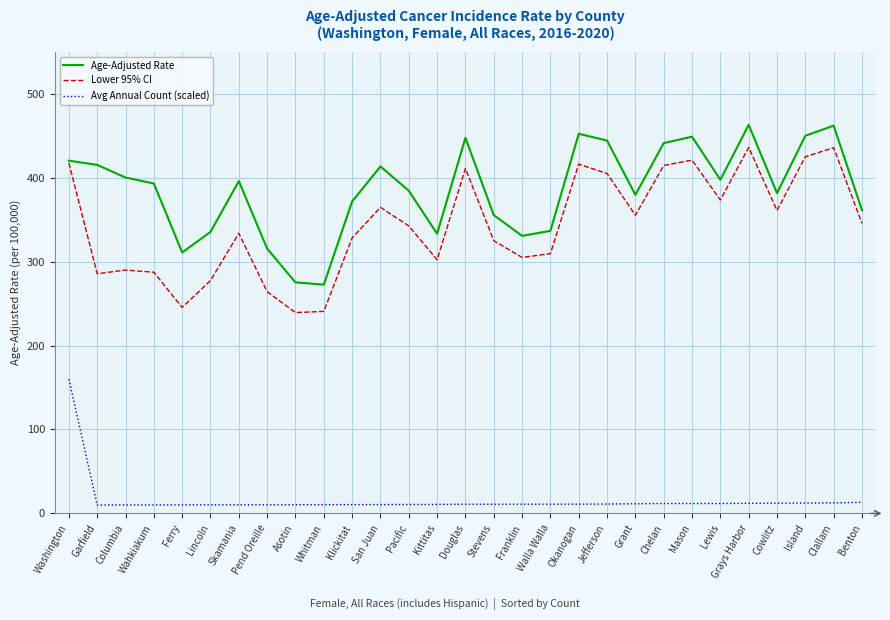

True or false: Lower 95% CI and Avg Annual Count (scaled) cross at least once.

False